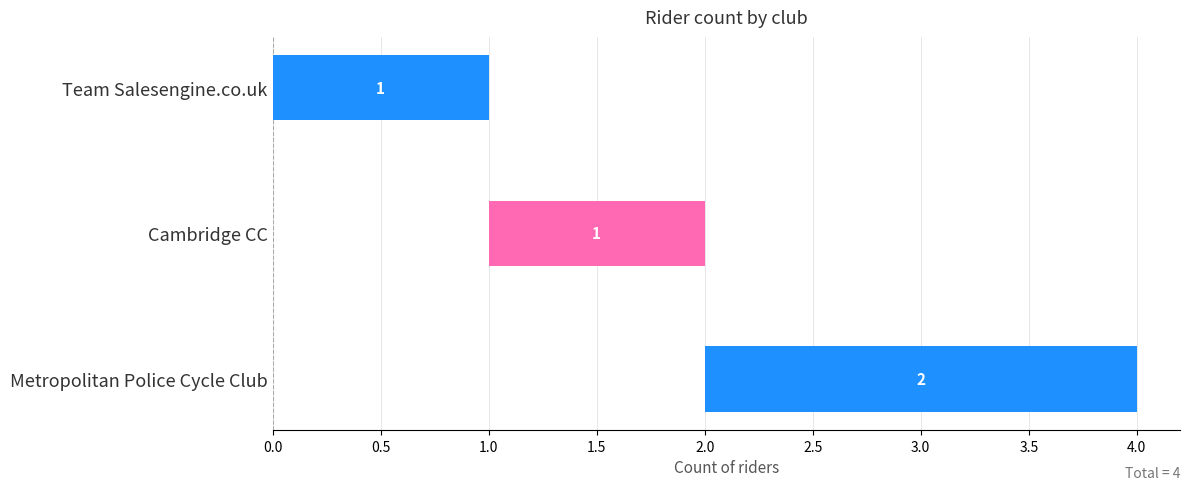

What is the value of the 1st bar from the left?

1